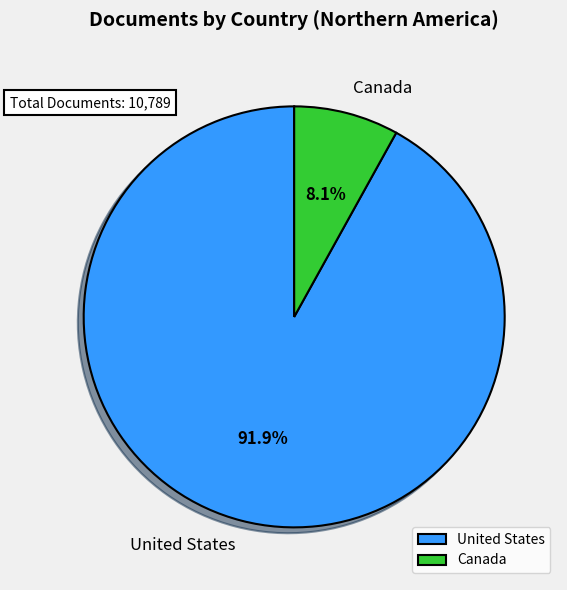

The Canada slice represents 8% of the pie. True or false?

True